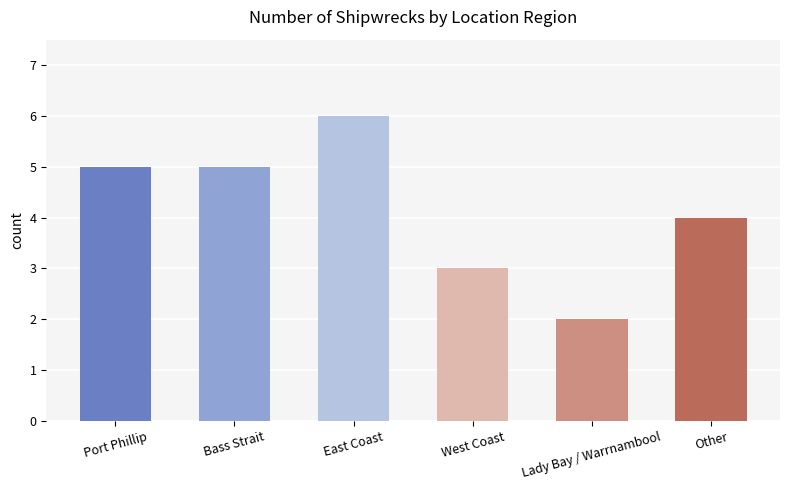

Does the chart contain any negative values?

No